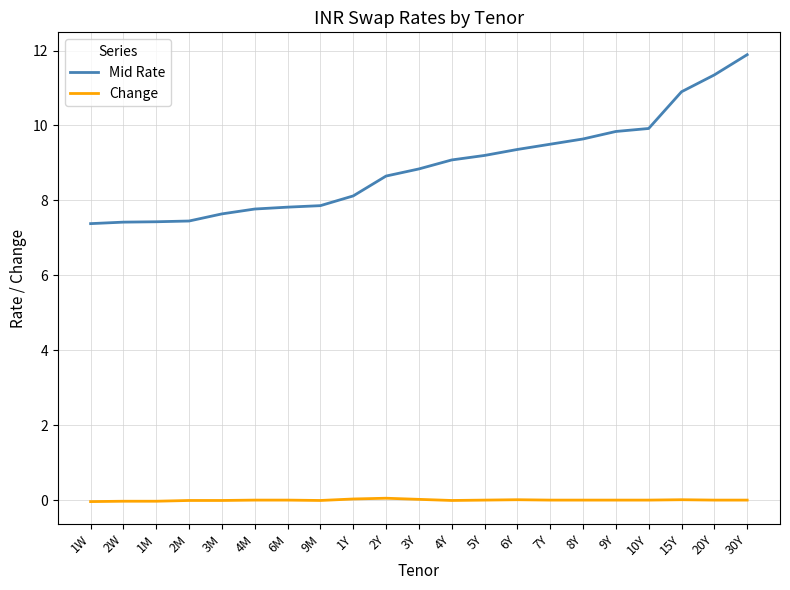

Which series changed the most between 1Y and 30Y?

Mid Rate